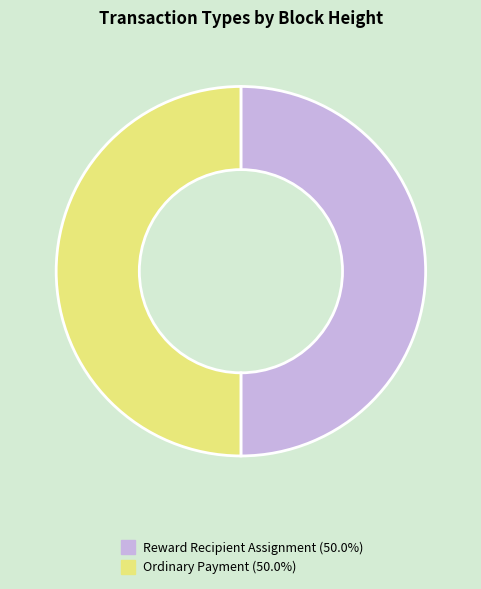

How many slices are in this pie chart?

2